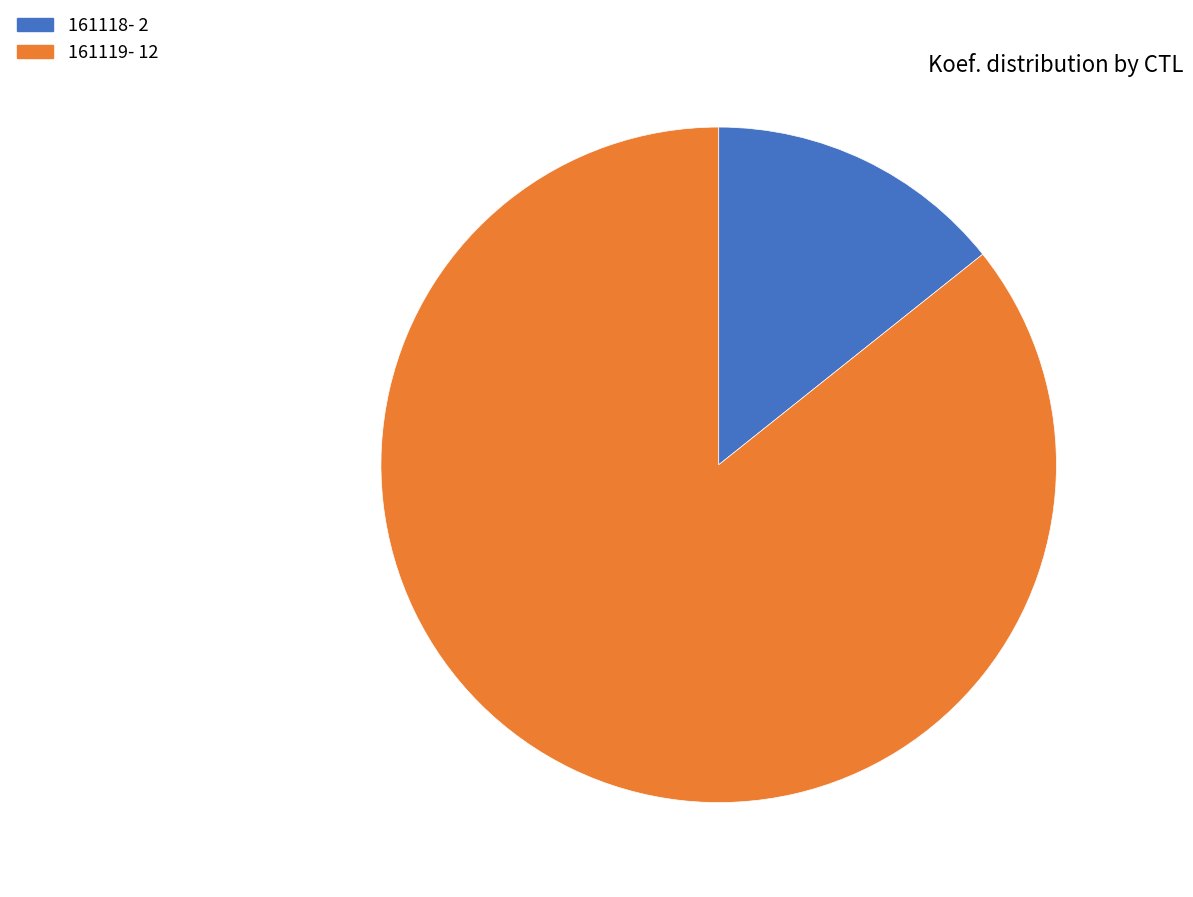

What is the smallest slice in the pie chart?

161118